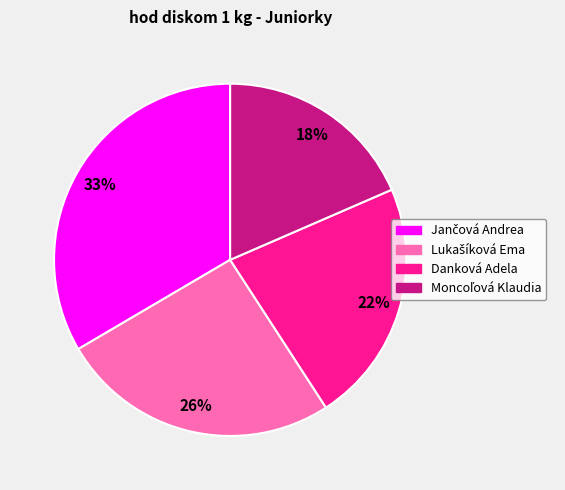

To the nearest percent, what percentage of the pie is Danková Adela?

22%